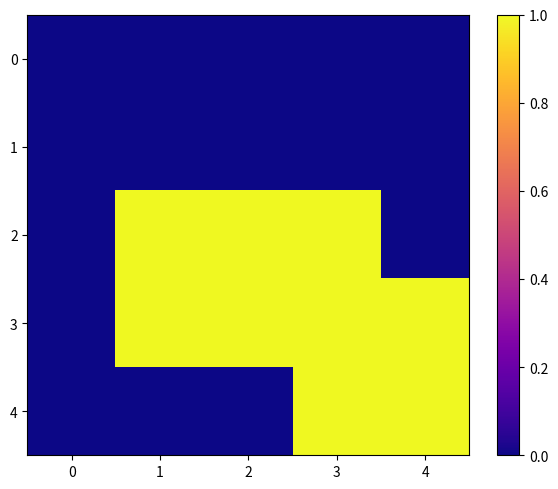

What is the total value across all series at 2?

2.0